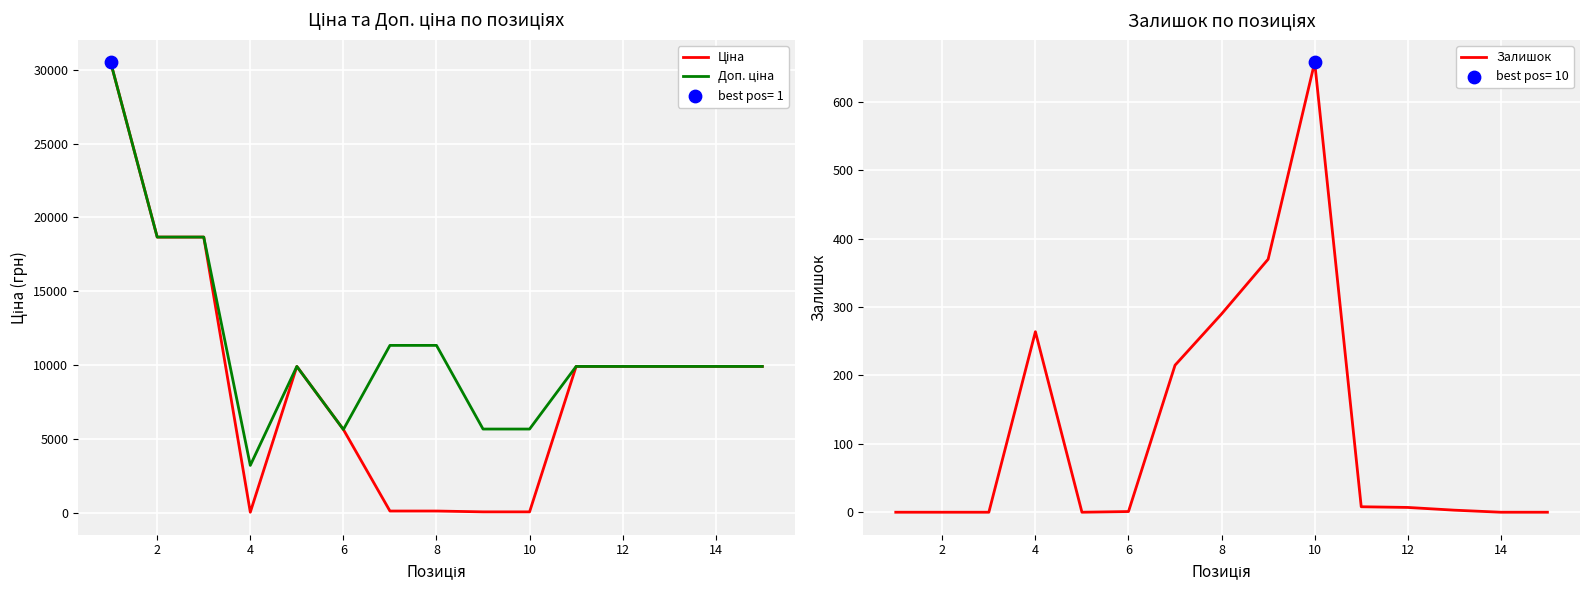

What are all the series names shown in the legend?

Ціна, Доп. ціна, Залишок